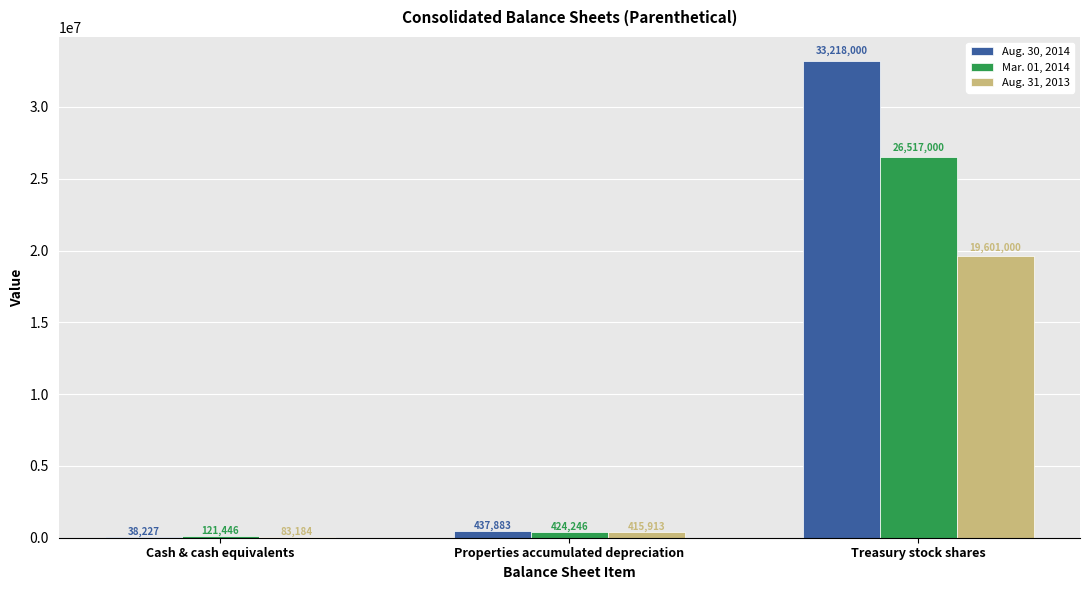

At which category is the sum across all series the highest?

Treasury stock shares